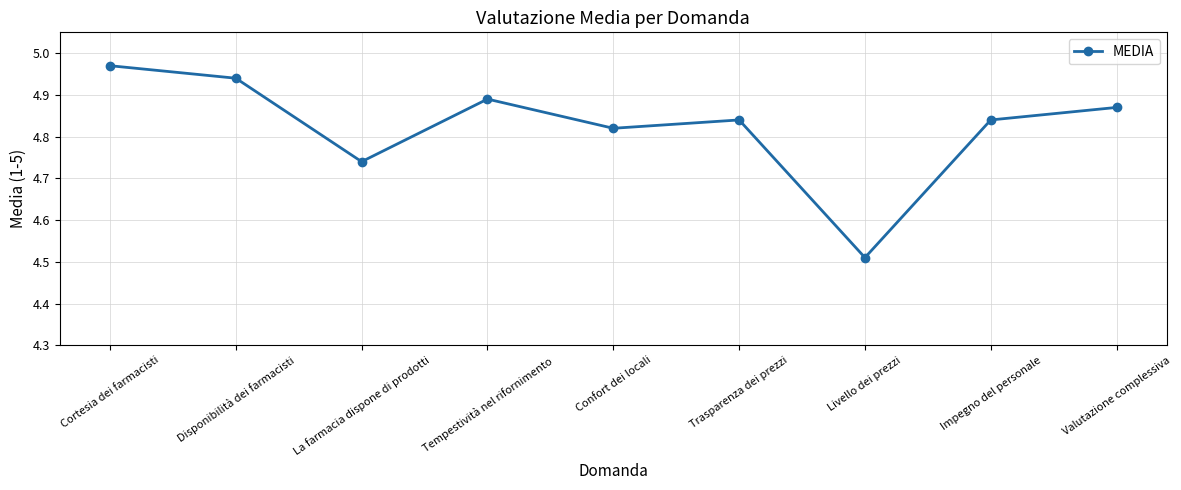

How many categories are shown in the chart?

9